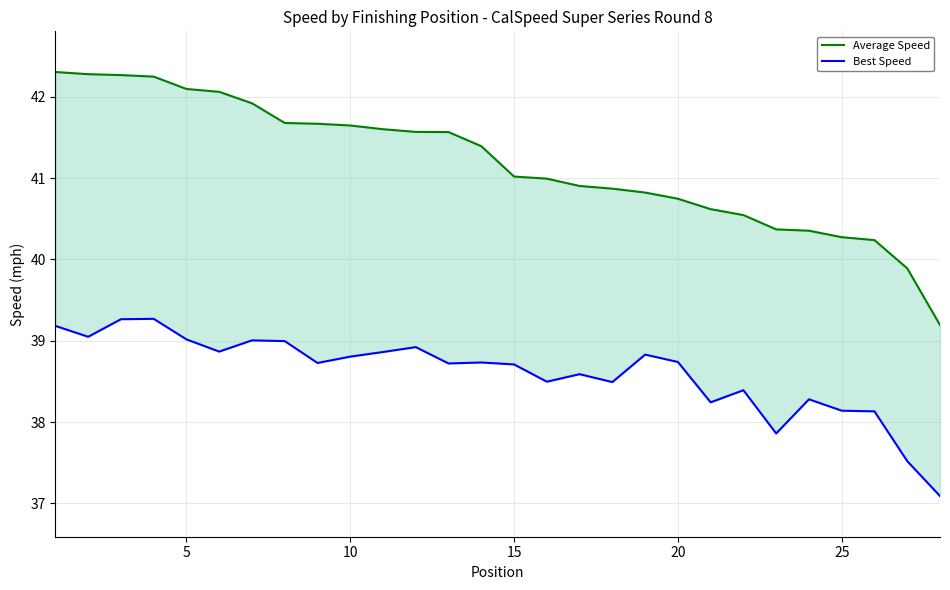

The Best Speed series shows 53.7 at 10. True or false?

False